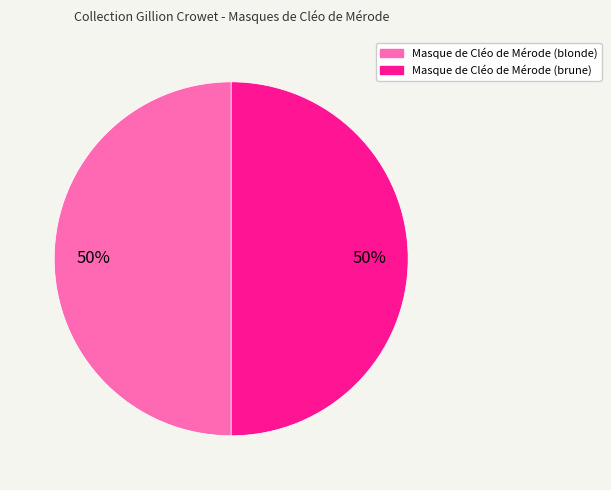

Approximately how many times larger is the value at Masque de Cléo de Mérode (blonde) compared to Masque de Cléo de Mérode (brune)?

1.0